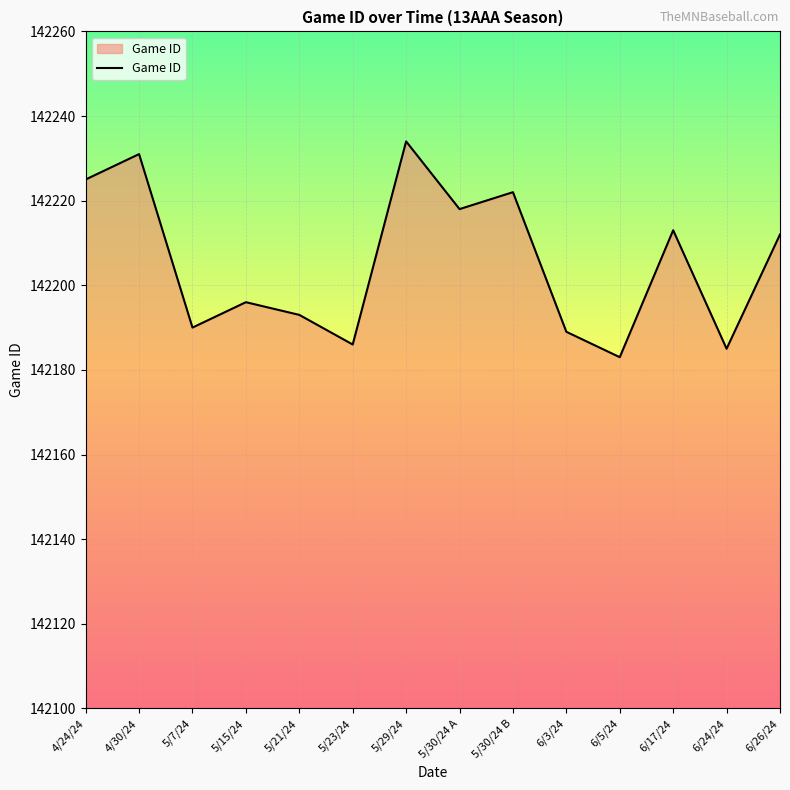

Reading left to right, extract all data points from this chart.

142225	142231	142190	142196	142193	142186	142234	142218	142222	142189	142183	142213	142185	142212